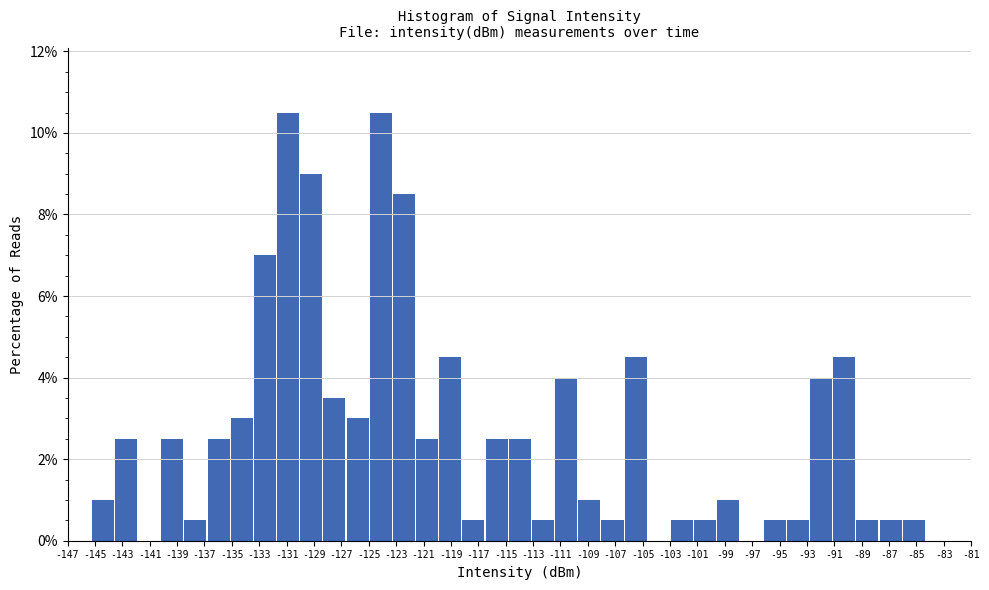

Reading left to right, list every bar in this chart as the range it spans on the x-axis followed by its height. Neither the bar edges nor the heights are printed on the chart, so give them approximately, as read against the axes.

-145.2 to -143.6: 1.0
-143.6 to -141.8: 2.6
-141.8 to -140.2: 0
-140.2 to -138.4: 2.6
-138.4 to -136.8: 0.6
-136.8 to -135.0: 2.6
-135.0 to -133.4: 3.0
-133.4 to -131.6: 7.0
-131.6 to -130.0: 10.6
-130.0 to -128.4: 9.0
-128.4 to -126.6: 3.6
-126.6 to -125.0: 3.0
-125.0 to -123.2: 10.6
-123.2 to -121.6: 8.6
-121.6 to -119.8: 2.6
-119.8 to -118.2: 4.6
-118.2 to -116.4: 0.6
-116.4 to -114.8: 2.6
-114.8 to -113.0: 2.6
-113.0 to -111.4: 0.6
-111.4 to -109.6: 4.0
-109.6 to -108.0: 1.0
-108.0 to -106.4: 0.6
-106.4 to -104.6: 4.6
-104.6 to -103.0: 0
-103.0 to -101.2: 0.6
-101.2 to -99.6: 0.6
-99.6 to -97.8: 1.0
-97.8 to -96.2: 0
-96.2 to -94.4: 0.6
-94.4 to -92.8: 0.6
-92.8 to -91.0: 4.0
-91.0 to -89.4: 4.6
-89.4 to -87.6: 0.6
-87.6 to -86.0: 0.6
-86.0 to -84.4: 0.6